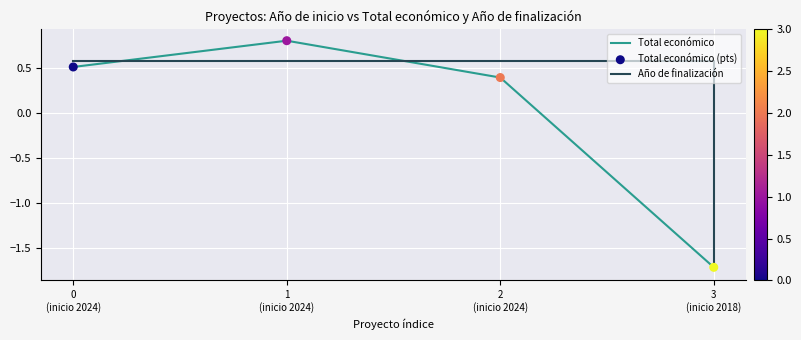

At how many categories does at least one series exceed -1?

3